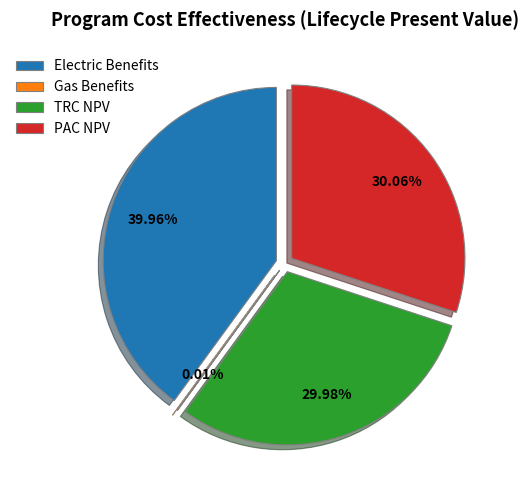

The Electric Benefits slice represents 28% of the pie. True or false?

False